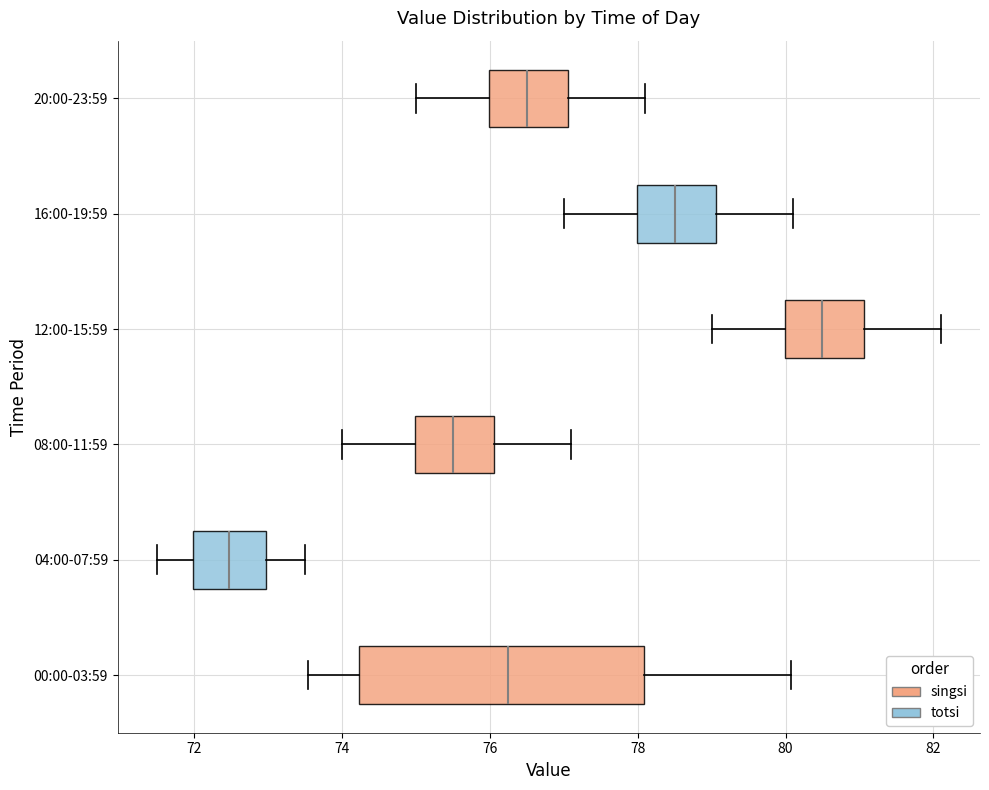

Which box's median line is the furthest to the left?

04:00-07:59